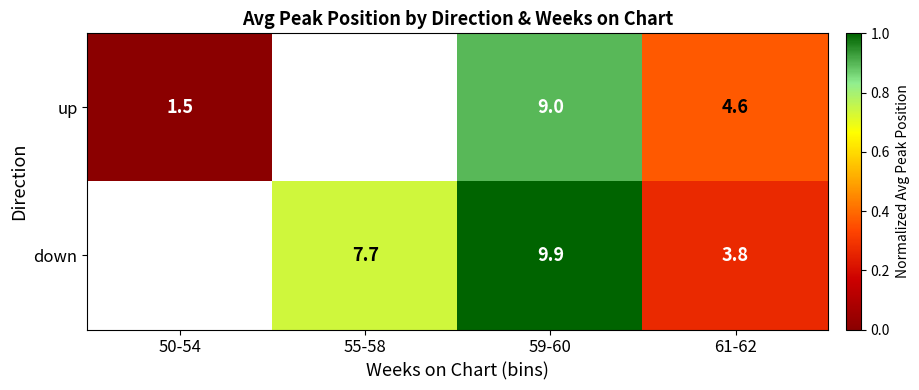

Rank the series at 59-60 from lowest to highest value.

up, down